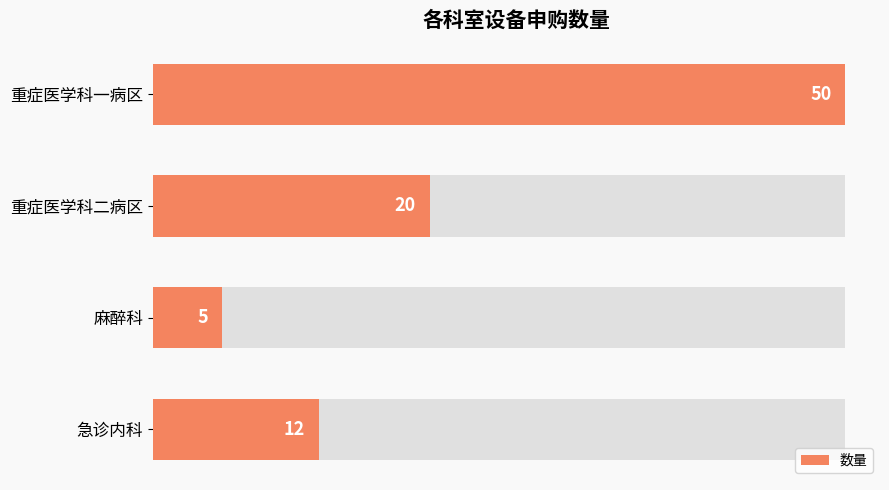

Reading left to right, what are all the values shown in this chart?

12	5	20	50